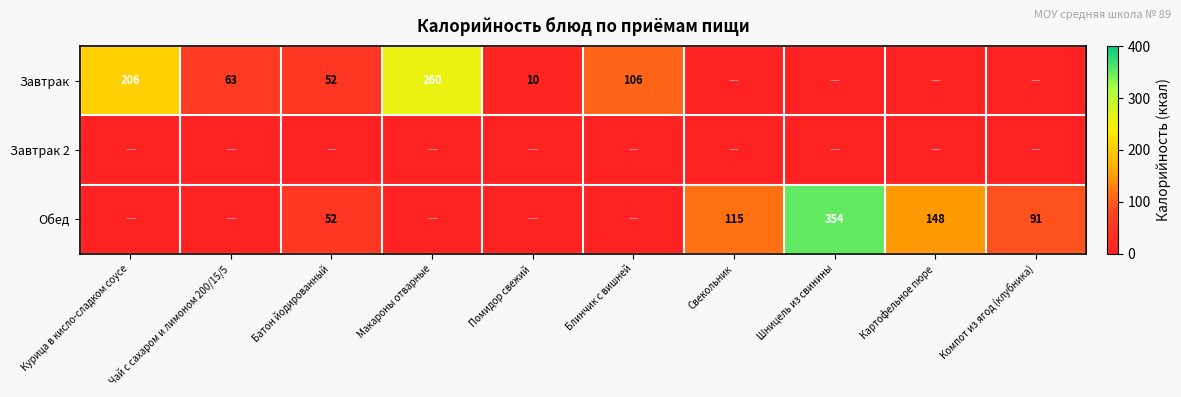

Is it true that Завтрак equals 10 at Помидор свежий?

True